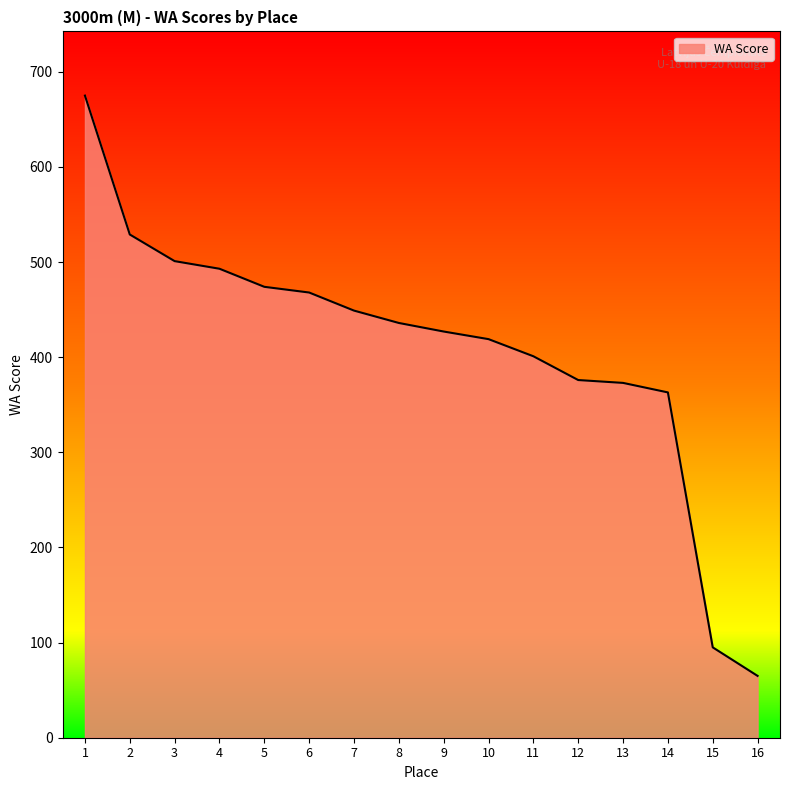

Count the number of categories in the chart.

16